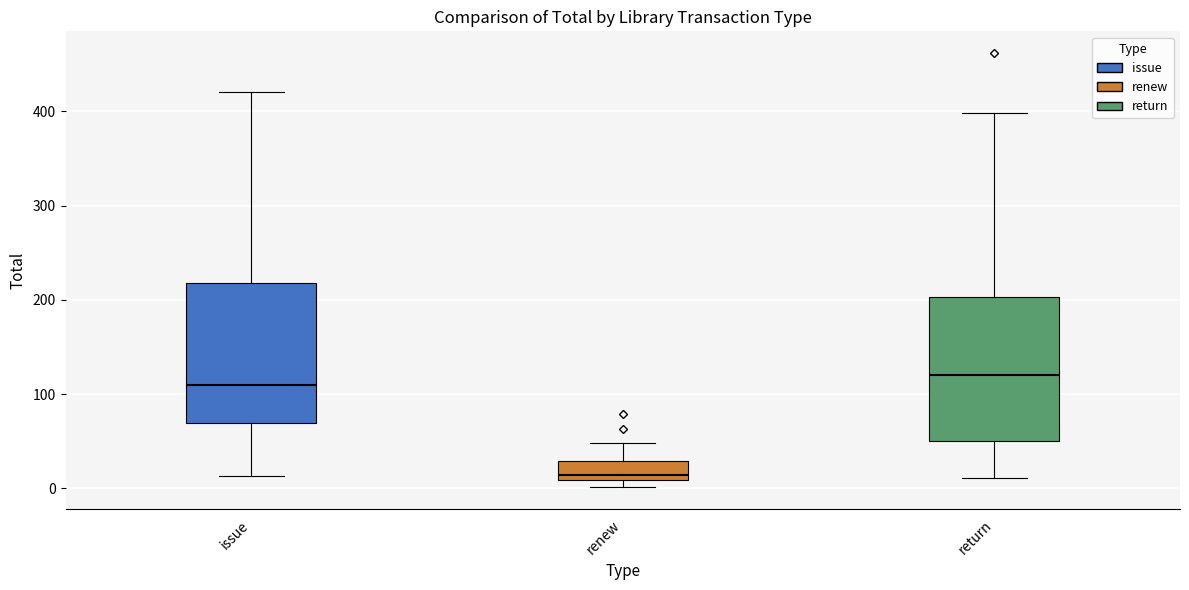

Where does the upper whisker of the box for return end on the y-axis? The values are not printed on the chart, so give them approximately, as read against the axis.

400